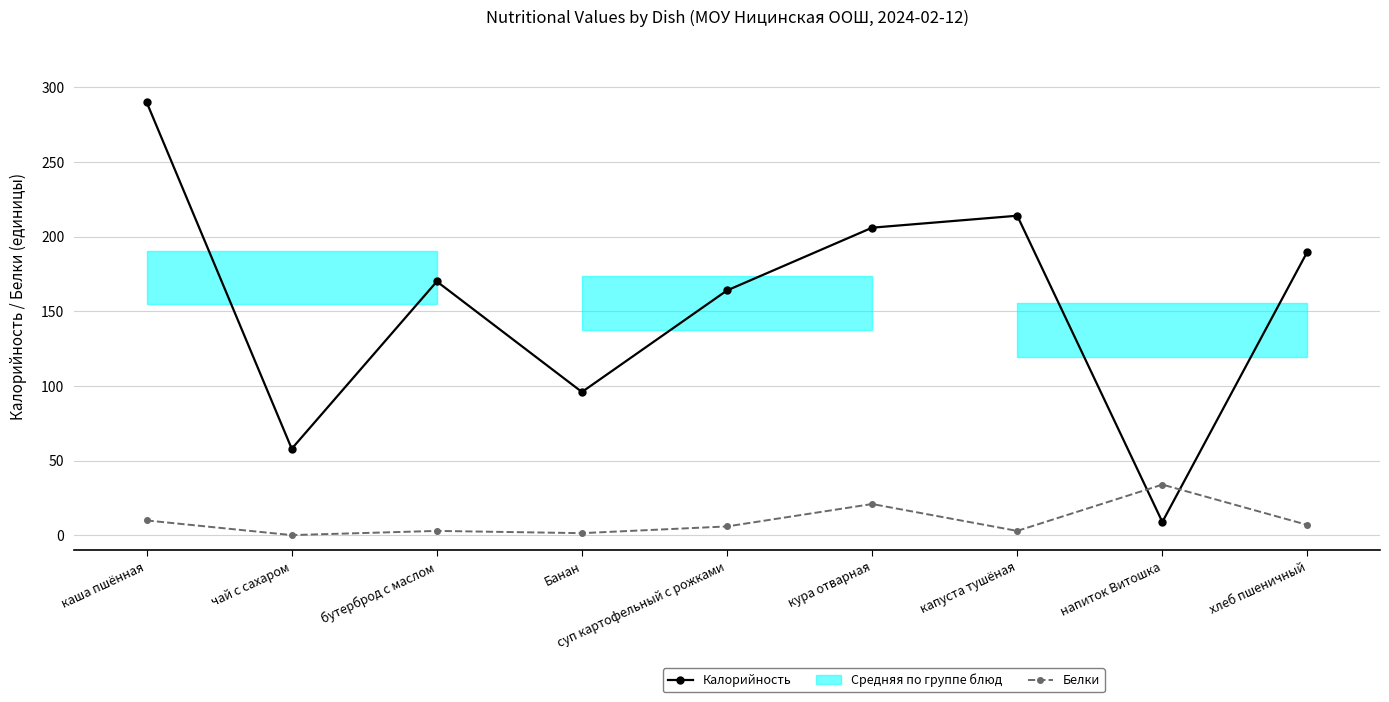

What is the total value across all series at суп картофельный с рожками?

170.0